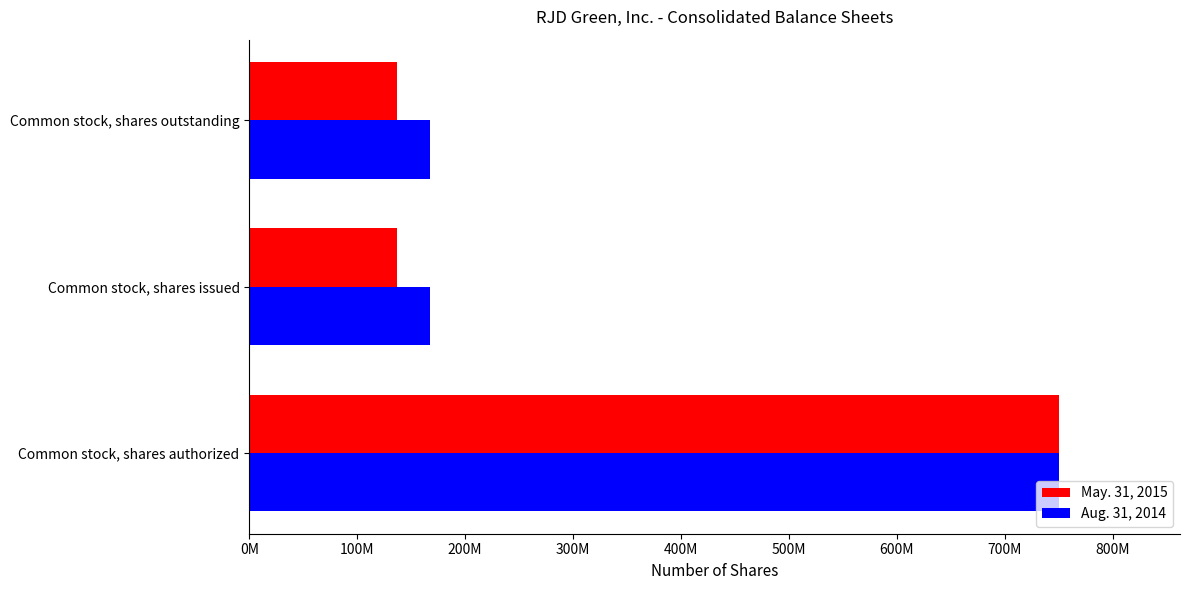

What is the smallest value displayed?

137090000